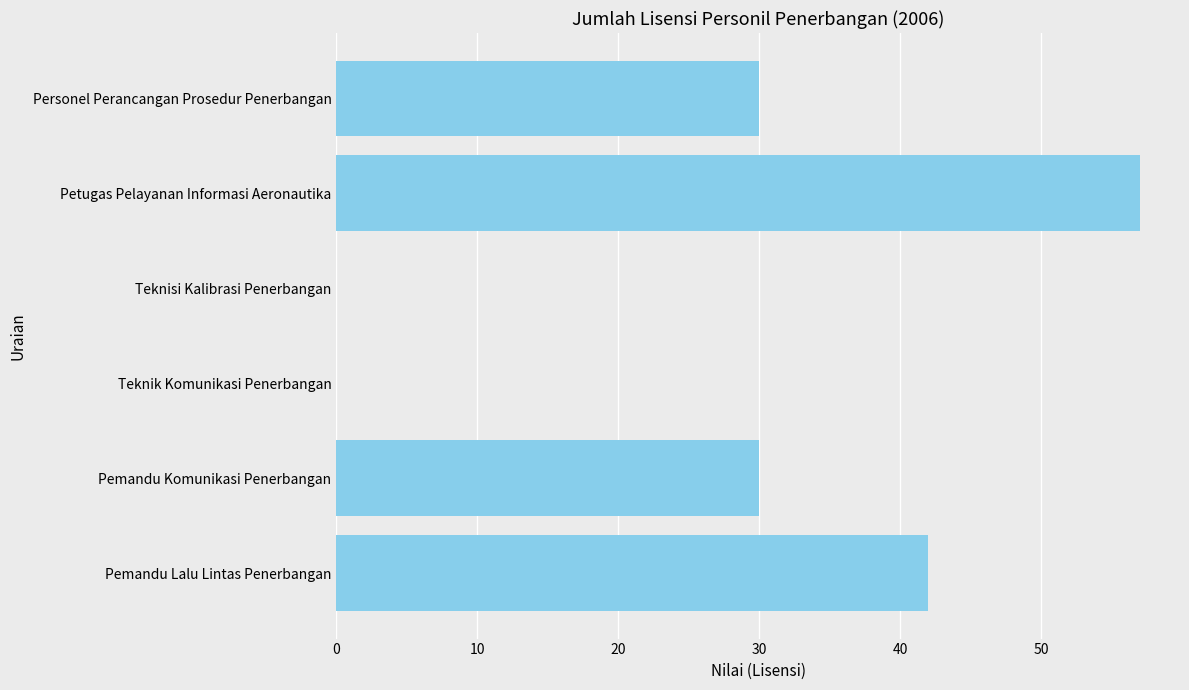

Reading bottom to top, what are all the values shown in this chart?

Pemandu Lalu Lintas Penerbangan=42	Pemandu Komunikasi Penerbangan=30	Teknik Komunikasi Penerbangan=0	Teknisi Kalibrasi Penerbangan=0	Petugas Pelayanan Informasi Aeronautika=57	Personel Perancangan Prosedur Penerbangan=30